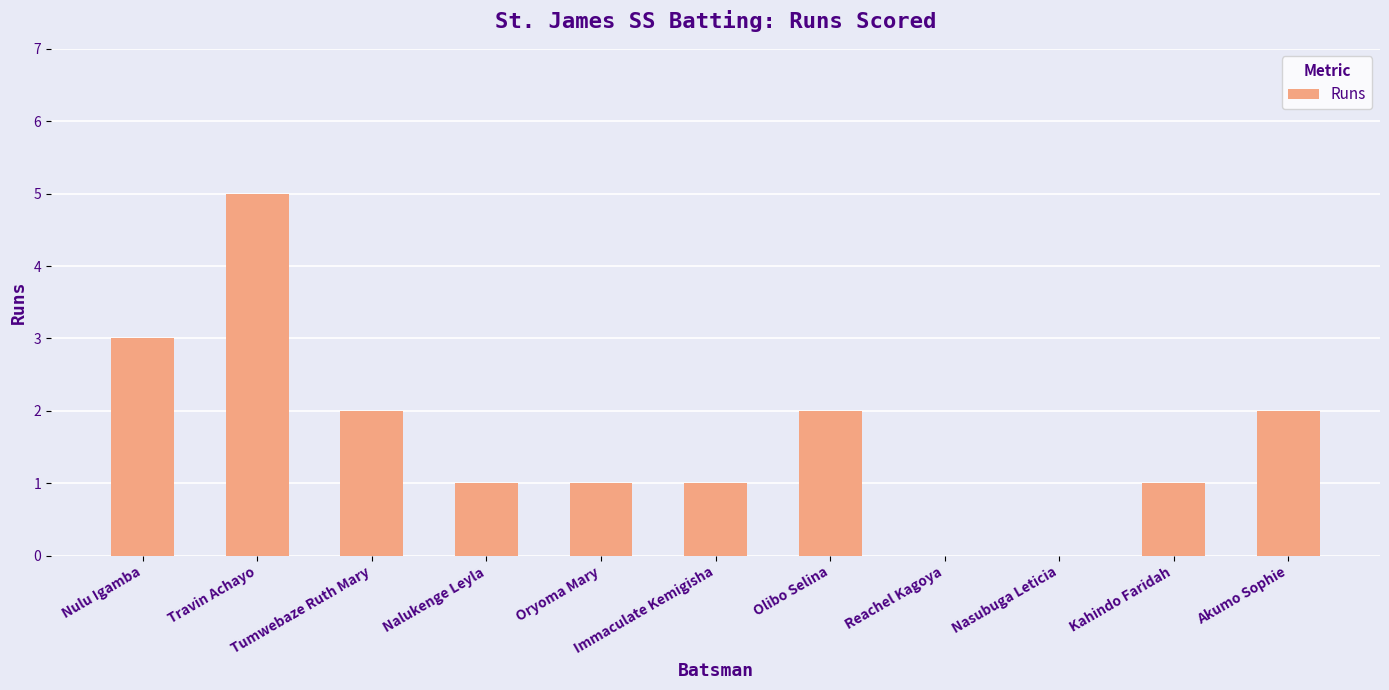

How many distinct data groups are displayed?

1